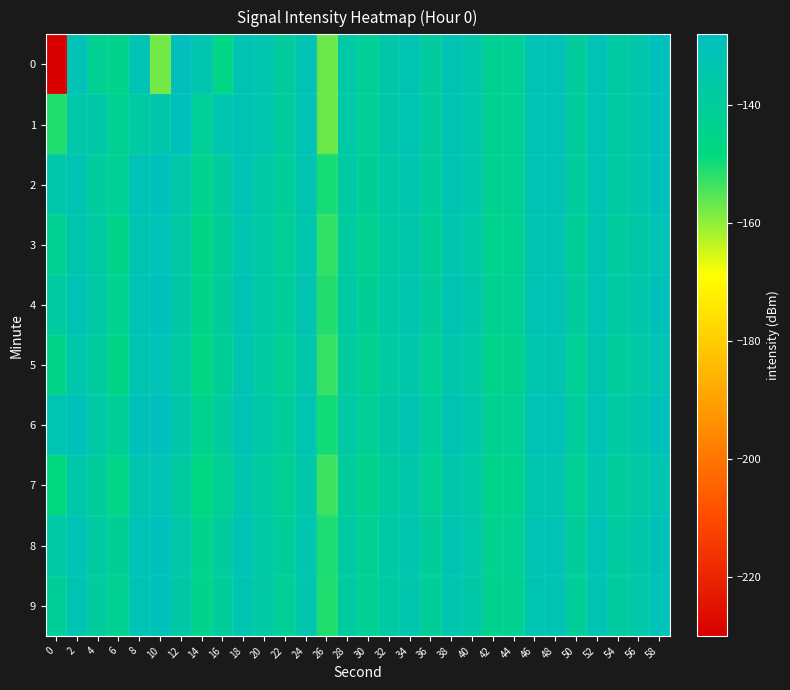

Count the number of categories in the chart.

30